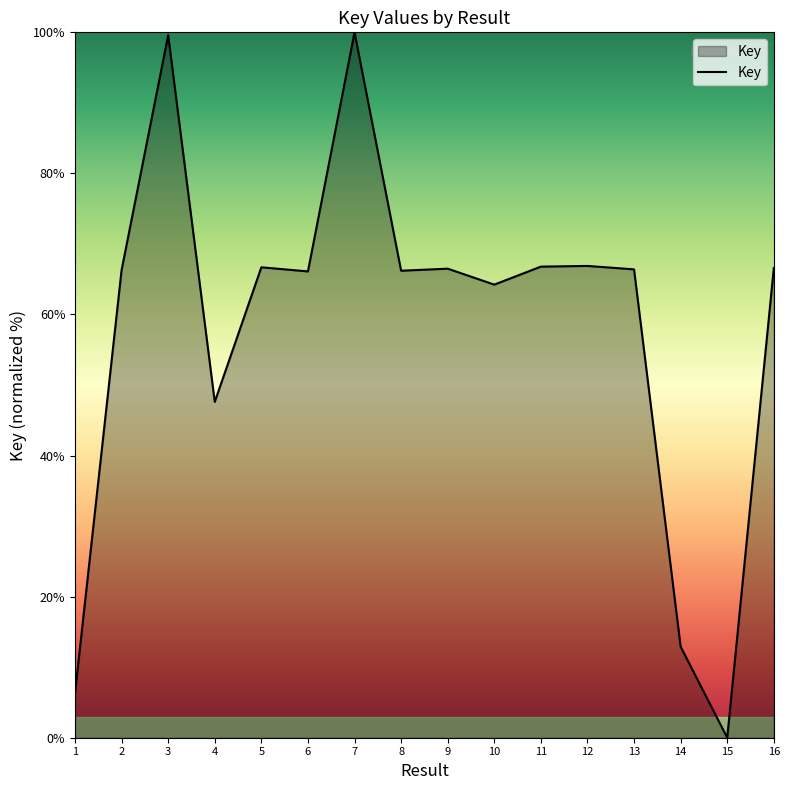

What is the difference between the maximum and minimum values?

100.0